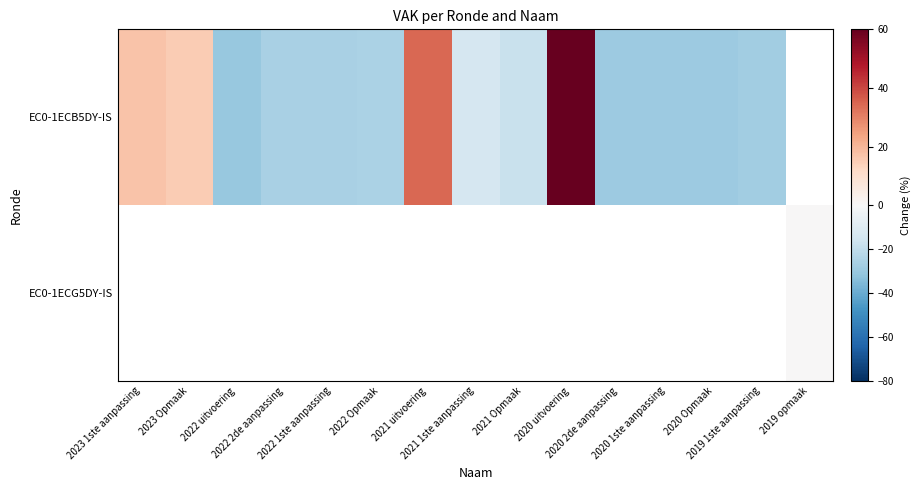

Is it true that EC0-1ECB5DY-IS equals -17.9 at 2021 Opmaak?

True